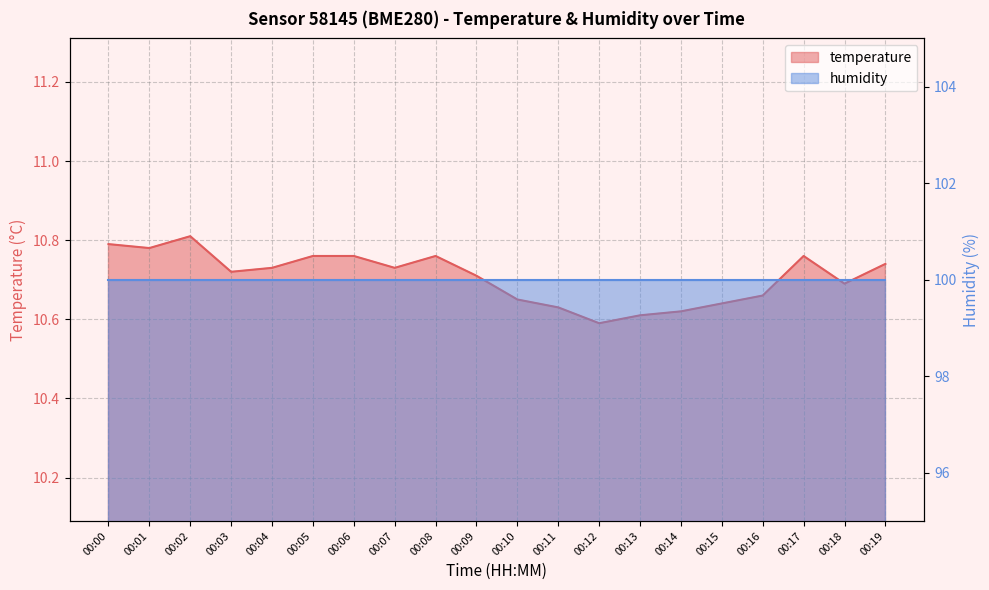

The value at 00:11 is 4.4. True or false?

False